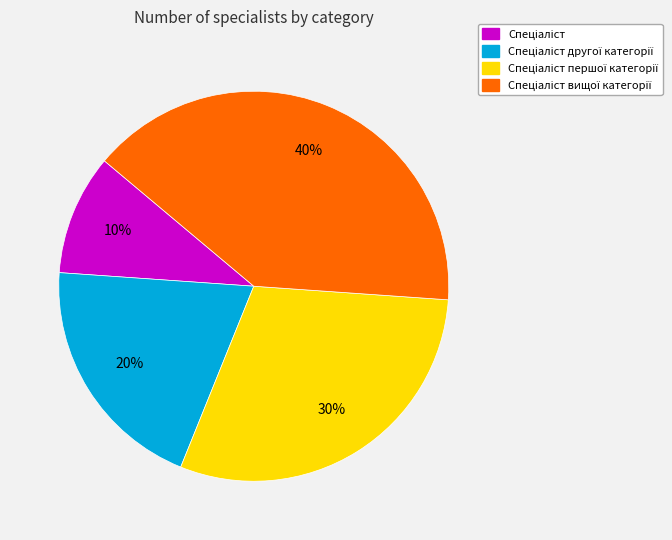

To the nearest percent, what is the difference between the largest and smallest slice percentages?

30%